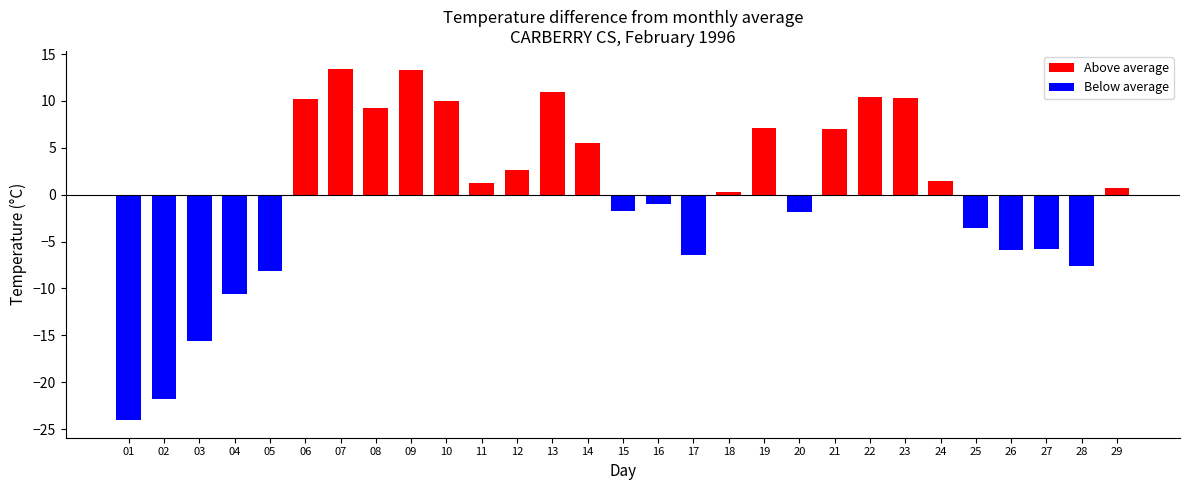

What is the maximum value shown in the chart?

13.5